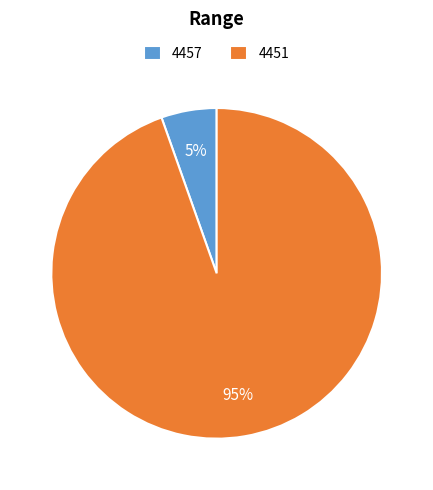

To the nearest percent, what percentage of the pie is 4457?

5%